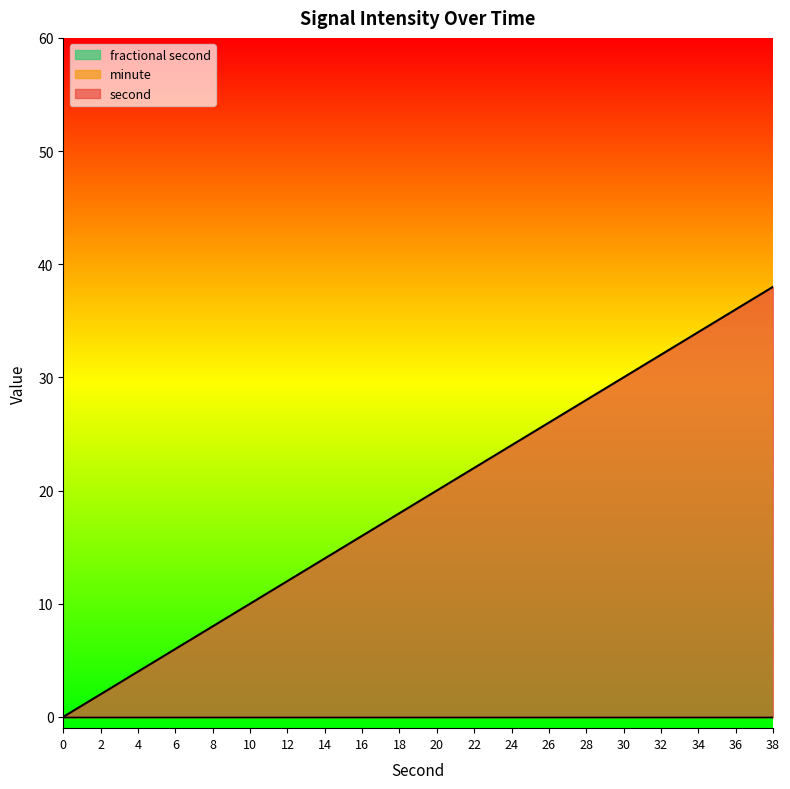

What is the sum of the second values at 4 and 24?

28